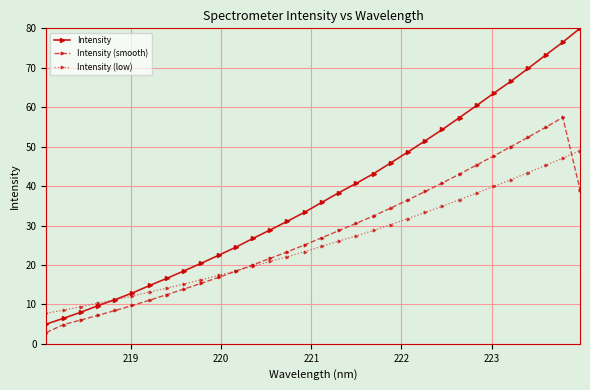

How many data points in Intensity (smooth) are less than 26?

16